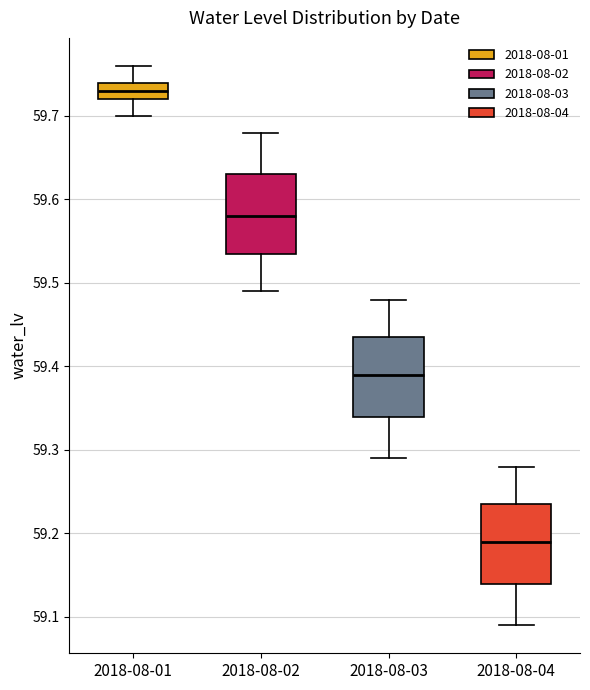

Reading left to right, read every box against the y-axis: the position of its median line, the range the box covers, and the ends of its whiskers. The values are not printed on the chart, so give them approximately, as read against the axis.

2018-08-01: median 59.73, box 59.72 to 59.74, whiskers 59.70 to 59.76
2018-08-02: median 59.58, box 59.54 to 59.63, whiskers 59.49 to 59.68
2018-08-03: median 59.39, box 59.34 to 59.44, whiskers 59.29 to 59.48
2018-08-04: median 59.19, box 59.14 to 59.24, whiskers 59.09 to 59.28